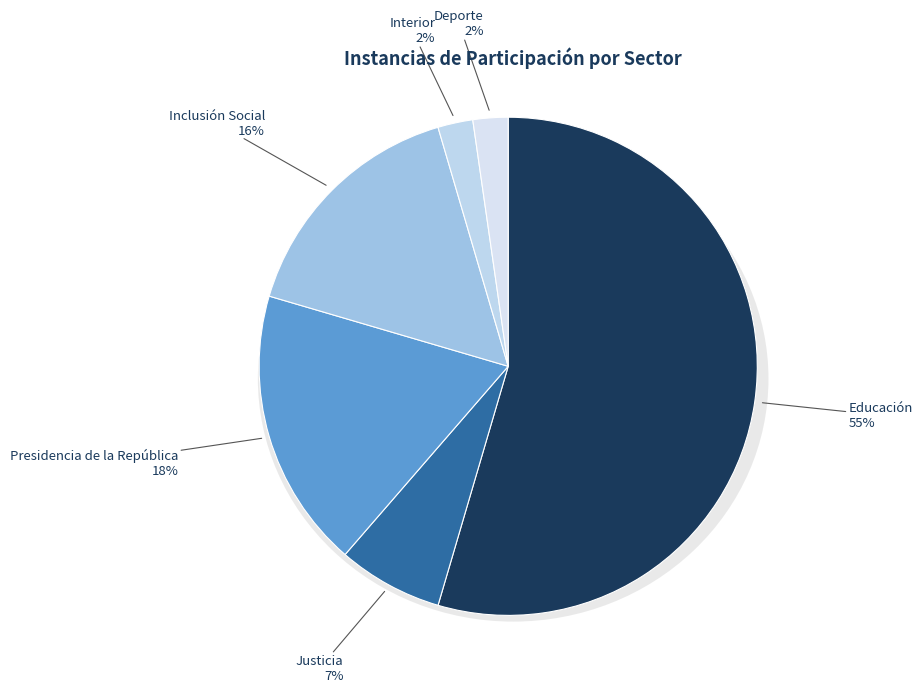

What is the total percentage of Deporte and Inclusión Social?

18.2%